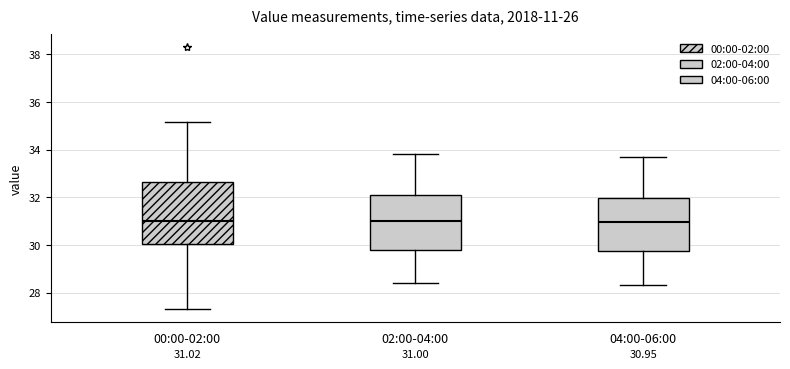

Comparing the boxes themselves (not the whiskers), which one is the tallest?

00:00-02:00